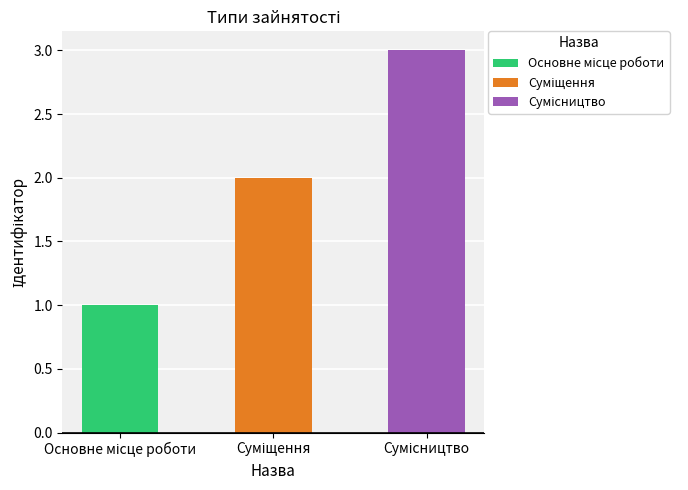

Reading left to right, extract all data points from this chart.

Основне місце роботи=1	Суміщення=2	Сумісництво=3